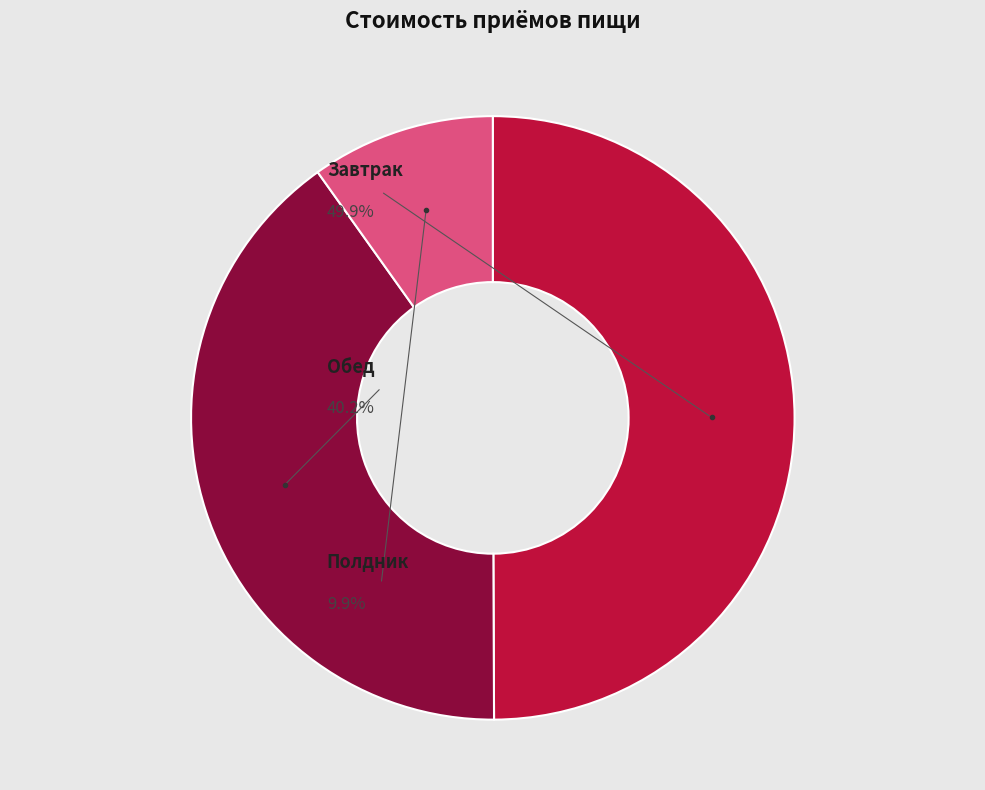

Between Полдник and Завтрак, which is larger?

Завтрак